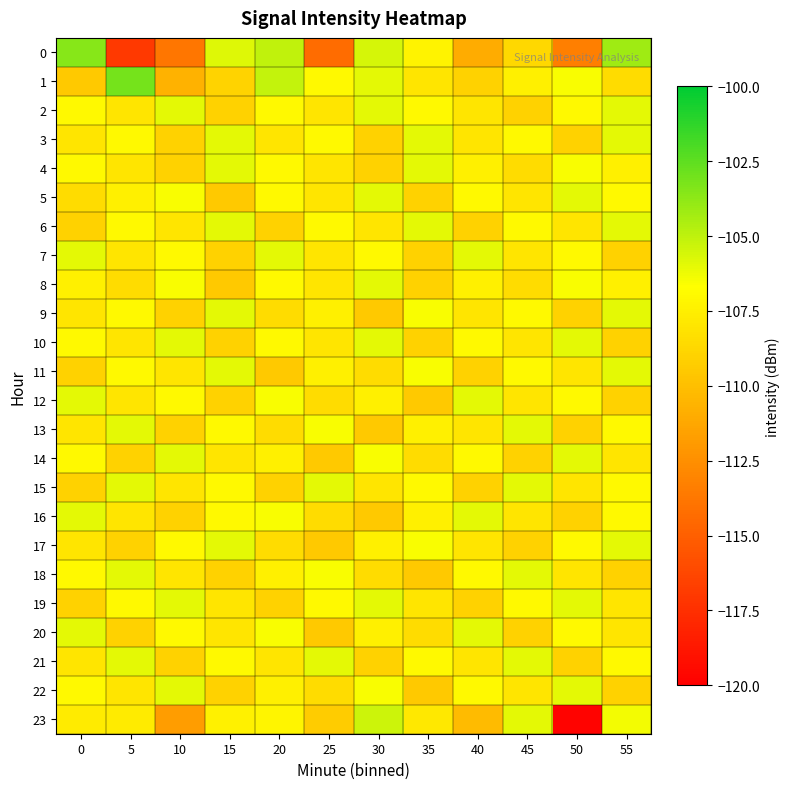

Between 40 and 45, which series saw the biggest shift?

23